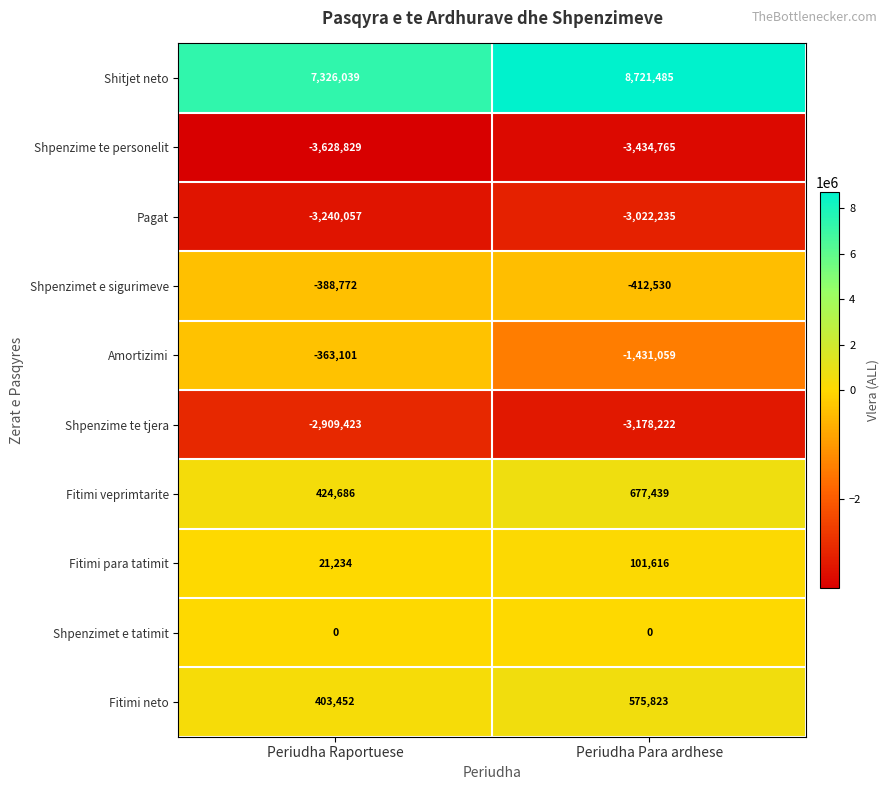

Which category has the highest value in the Fitimi veprimtarite series?

Periudha Para ardhese